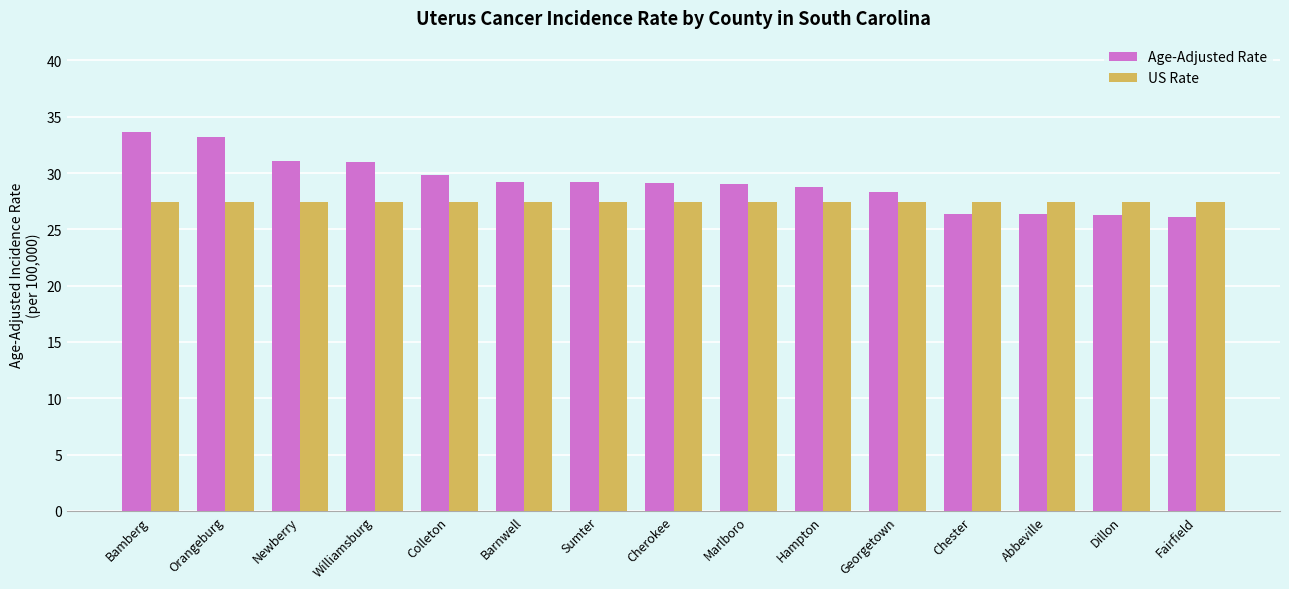

Is it true that US Rate equals 46.3 at Colleton?

False